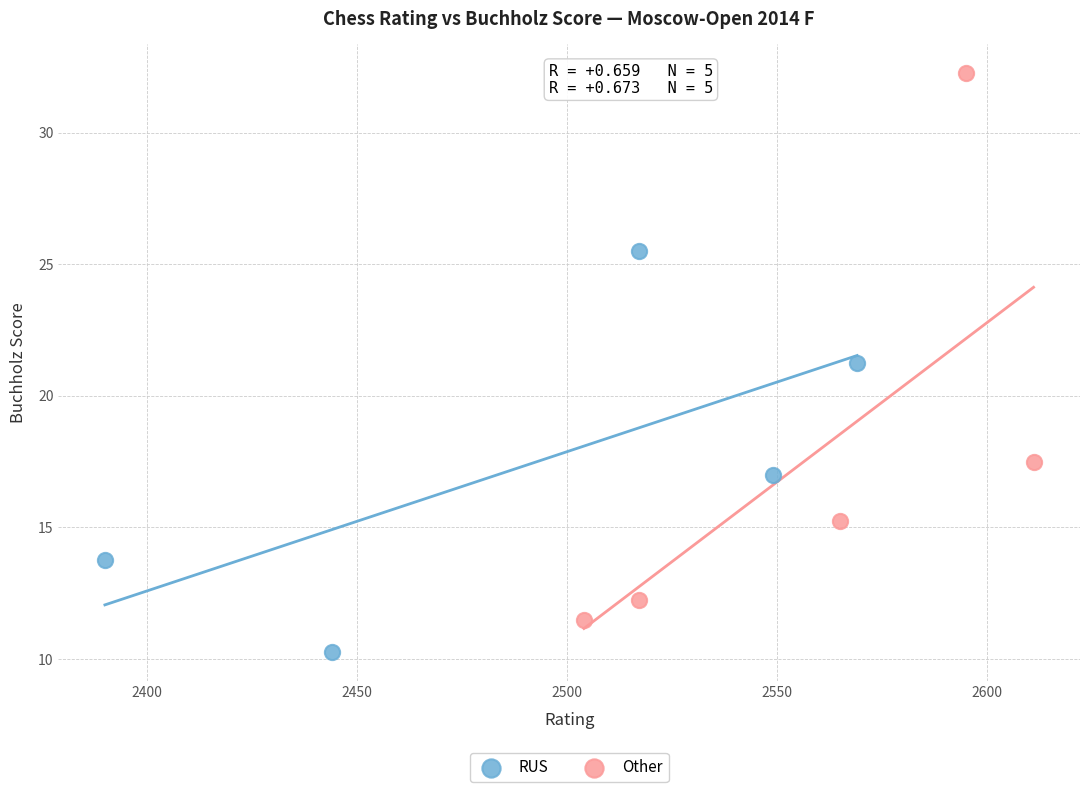

Which series reaches the maximum Y coordinate?

Other